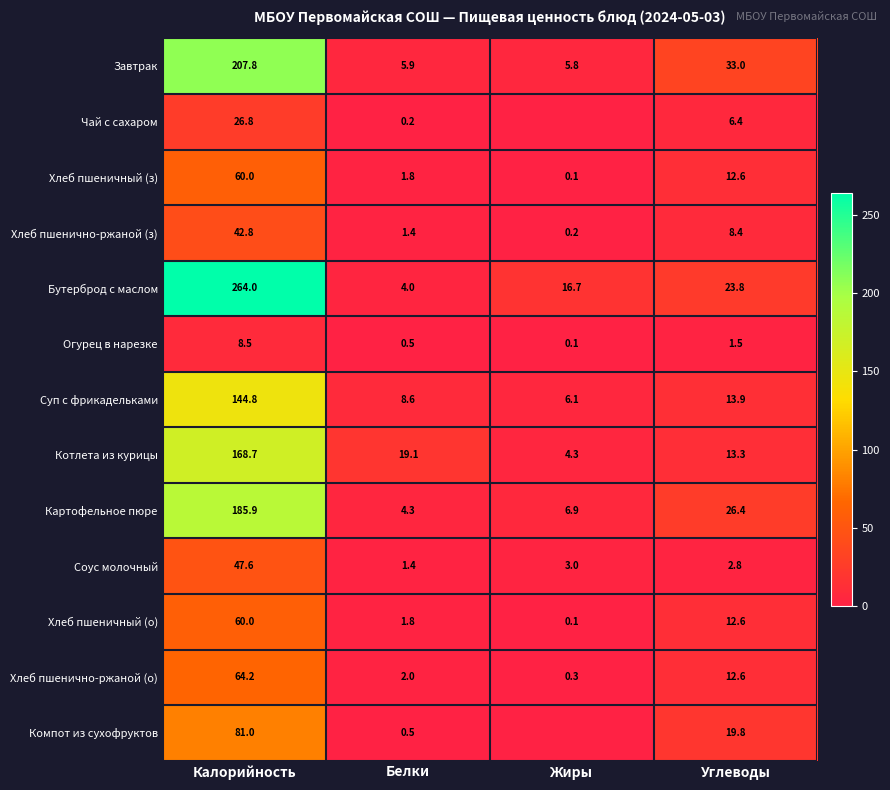

Where is Бутерброд с маслом nearest to the value 134?

Углеводы